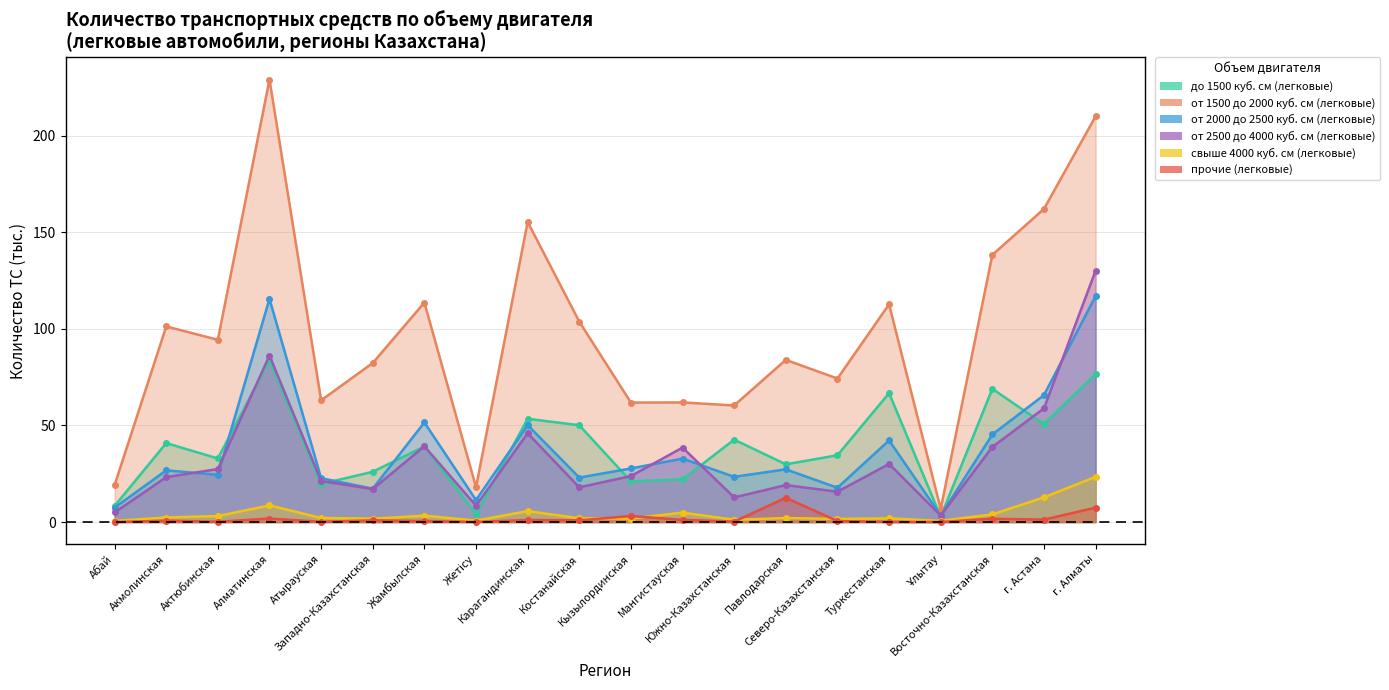

What is the average value of the от 2000 до 2500 куб. см (легковые) series?

37.7